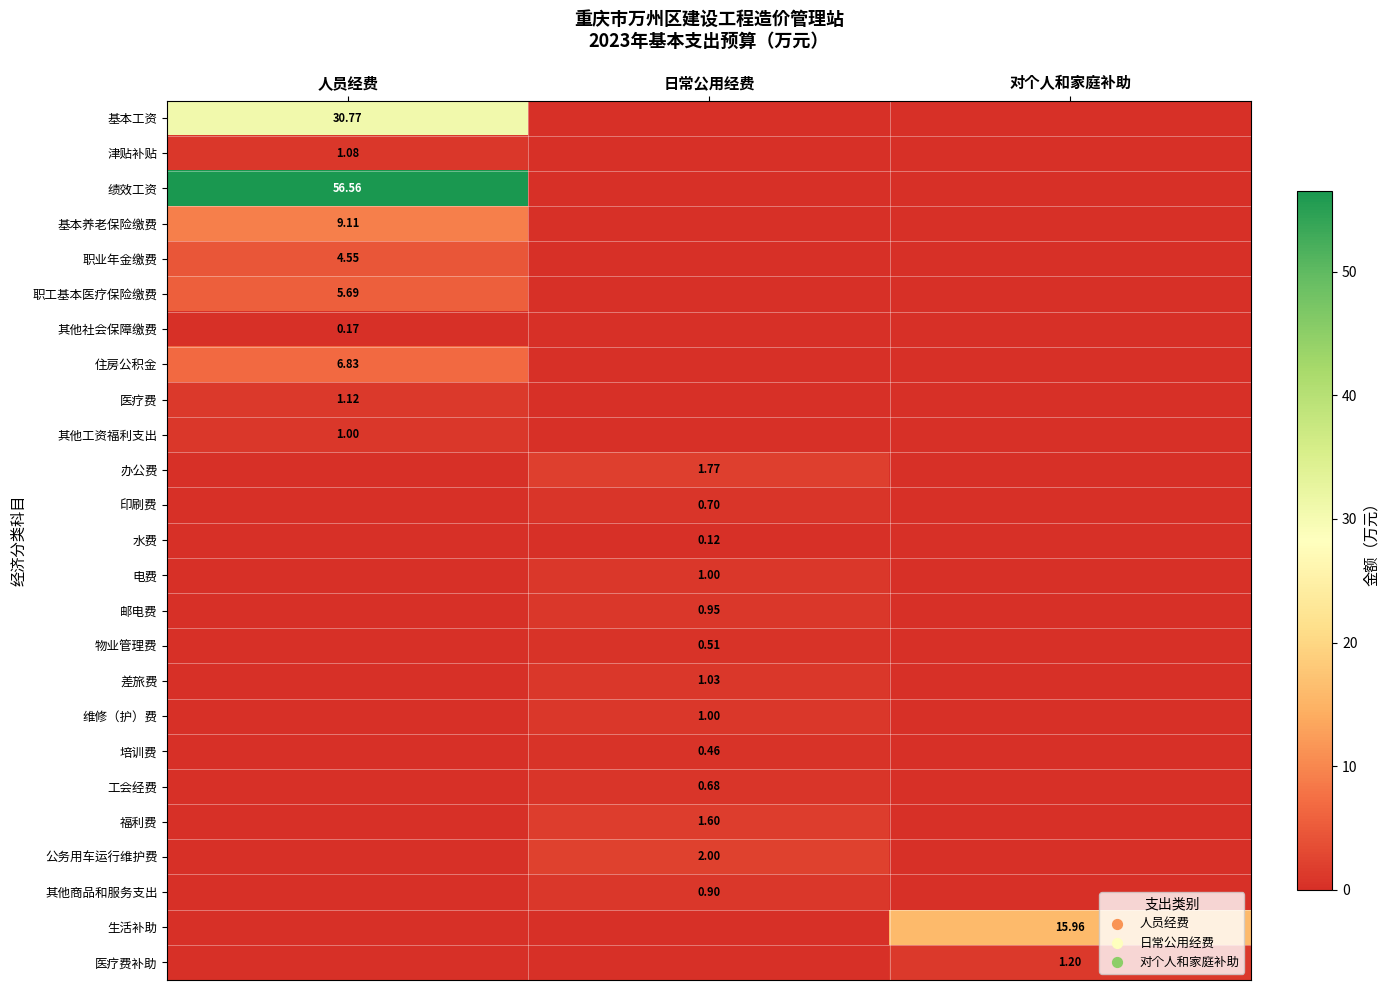

How many positive values does the 其他社会保障缴费 series have?

1